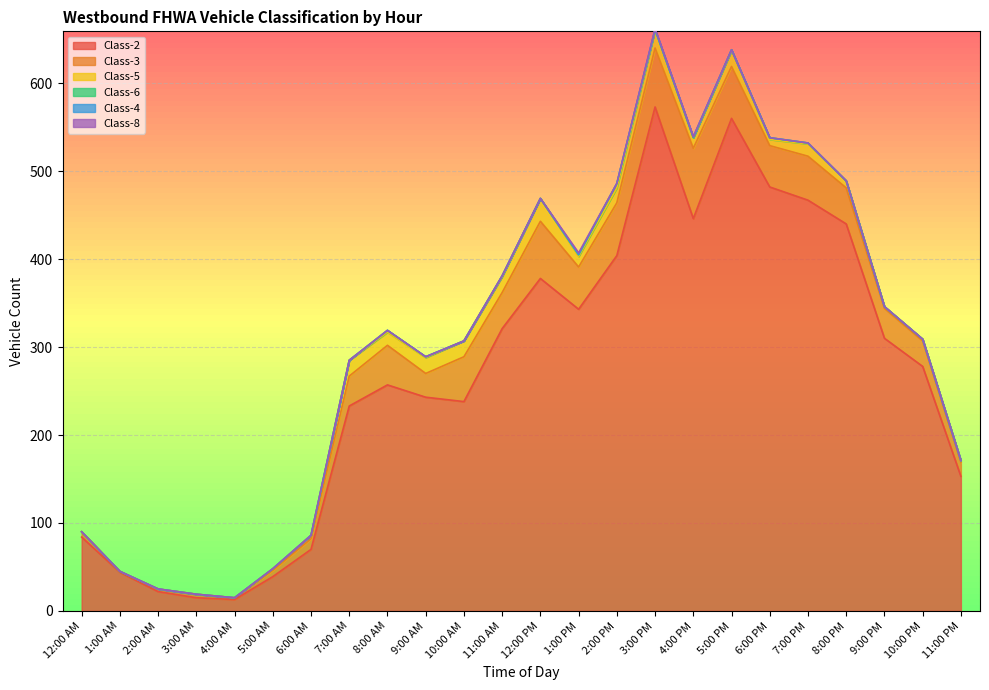

Which series has the largest total across all categories?

Class-2